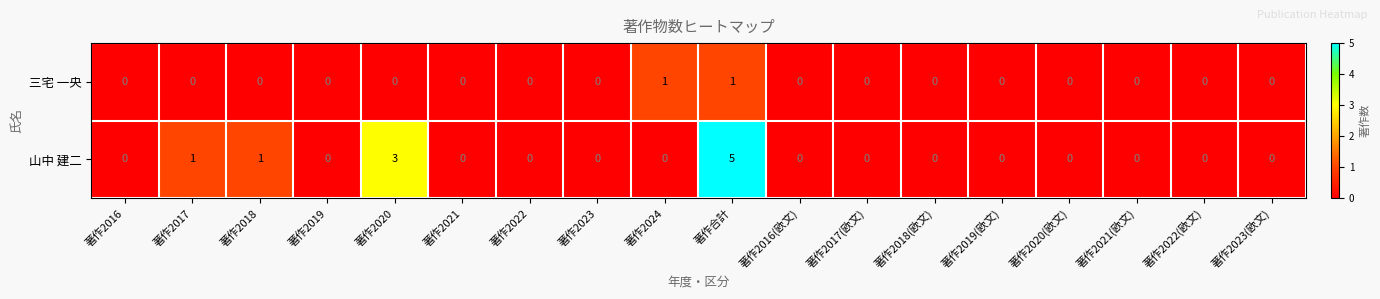

What is the highest value of the 山中 建二 series?

5